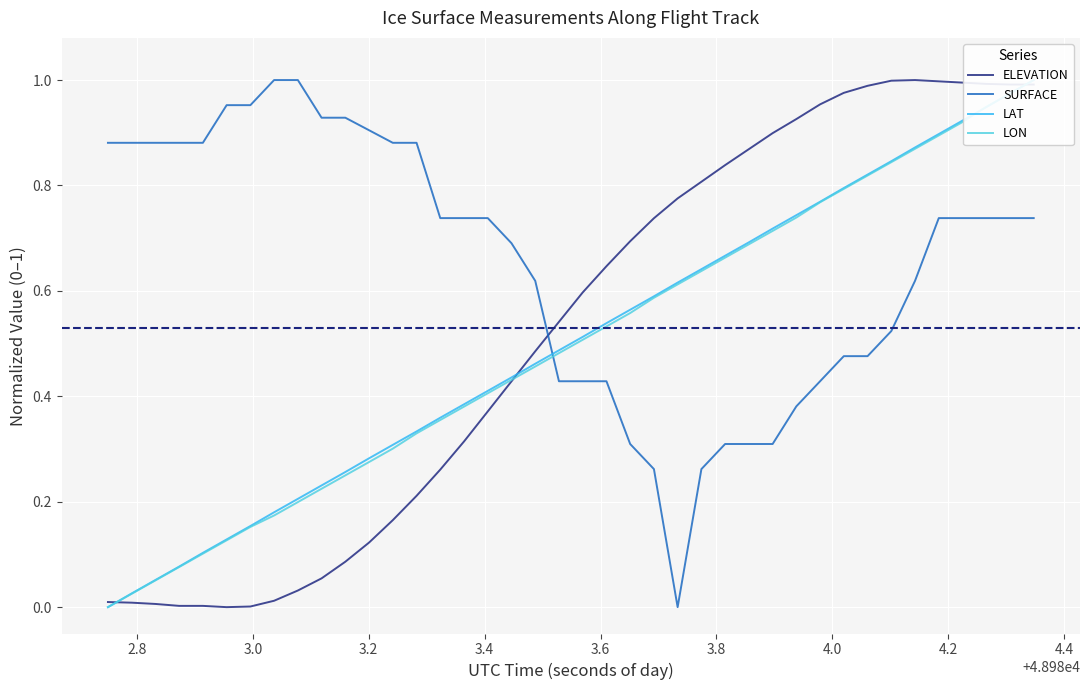

How many intersections are there between ELEVATION and SURFACE?

1